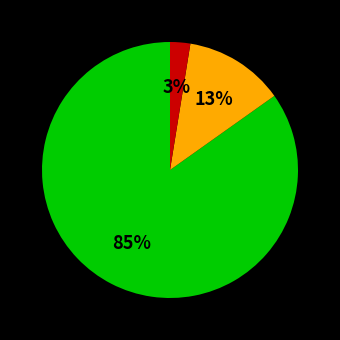

To the nearest percent, what is the average slice percentage?

33%